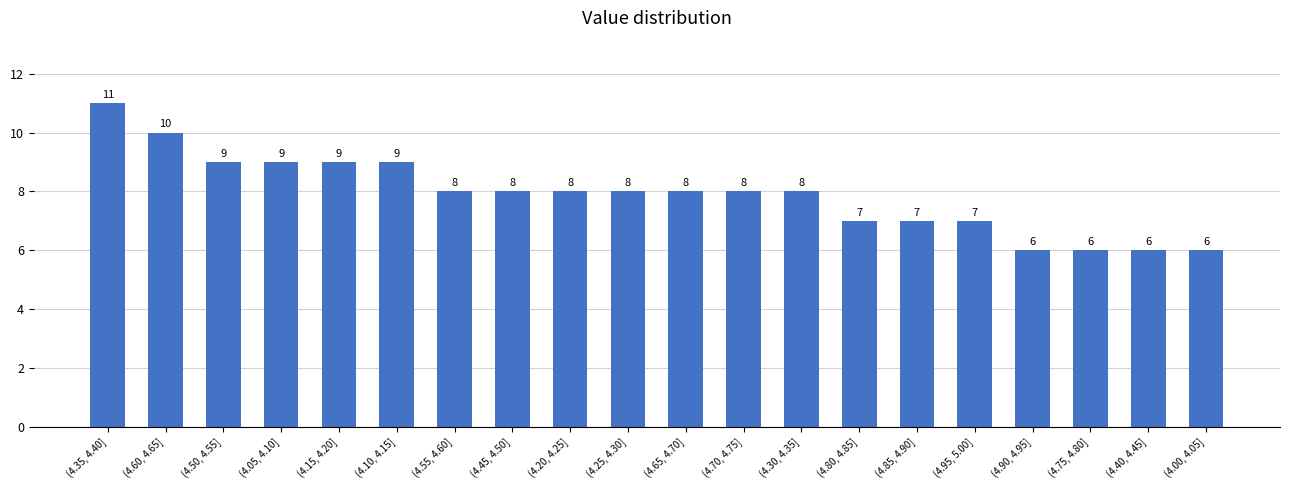

Reading right to left, list all the values displayed in this chart.

(4.00, 4.05]=6	(4.40, 4.45]=6	(4.75, 4.80]=6	(4.90, 4.95]=6	(4.95, 5.00]=7	(4.85, 4.90]=7	(4.80, 4.85]=7	(4.30, 4.35]=8	(4.70, 4.75]=8	(4.65, 4.70]=8	(4.25, 4.30]=8	(4.20, 4.25]=8	(4.45, 4.50]=8	(4.55, 4.60]=8	(4.10, 4.15]=9	(4.15, 4.20]=9	(4.05, 4.10]=9	(4.50, 4.55]=9	(4.60, 4.65]=10	(4.35, 4.40]=11